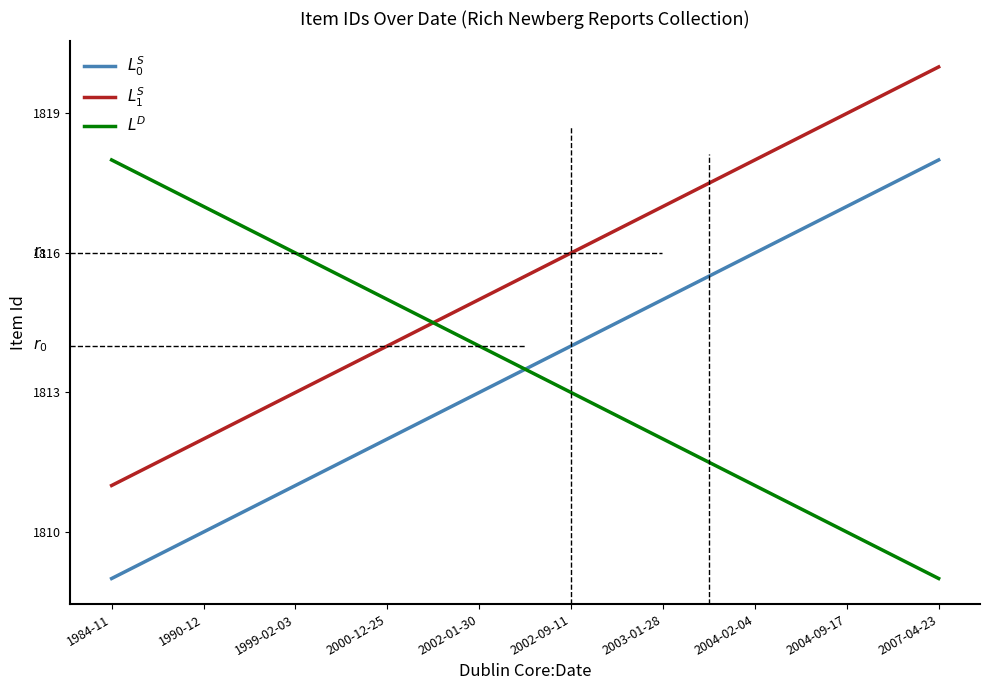

What is the difference between the highest and lowest values at 1999-02-03?

5